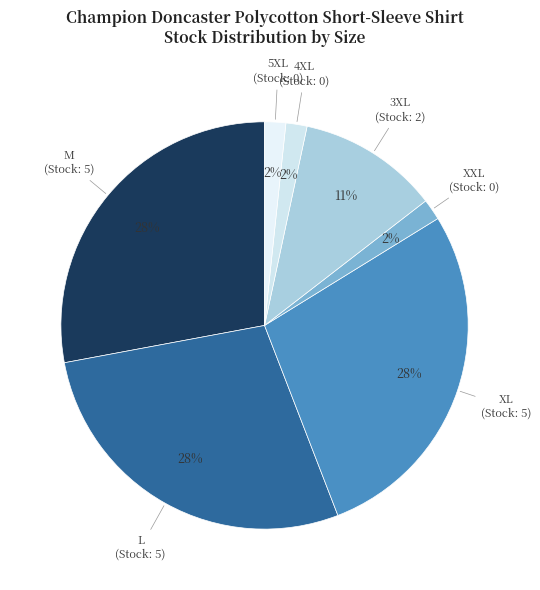

Does any single category account for the majority?

No